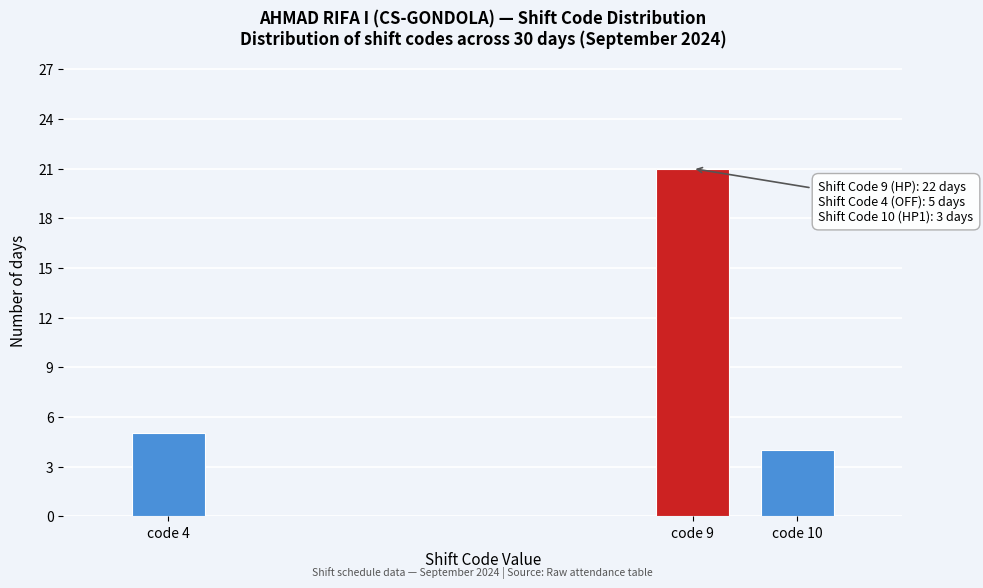

Reading left to right, transcribe all the data shown in this chart.

code 4=5	code 9=21	code 10=4